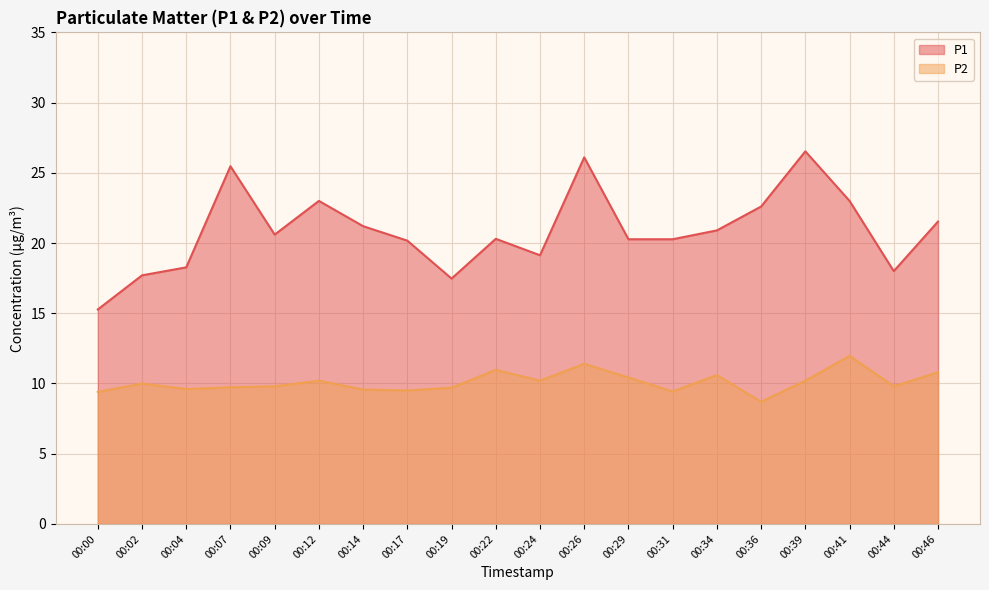

In P2, how many points are lower than both neighbors (excluding endpoints)?

6